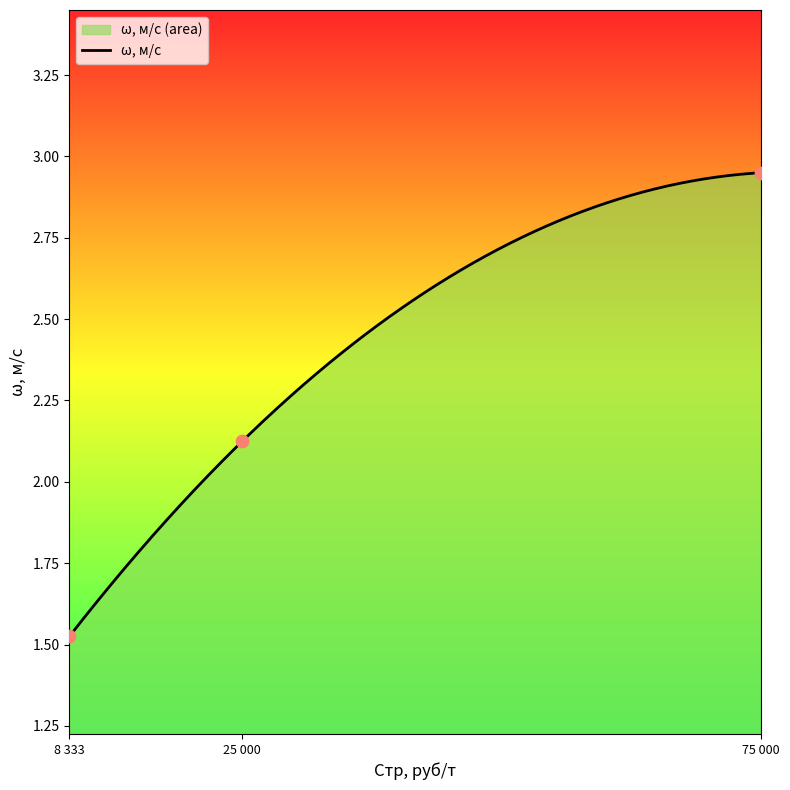

What is the change in value from 25 000 to 75 000?

+0.8